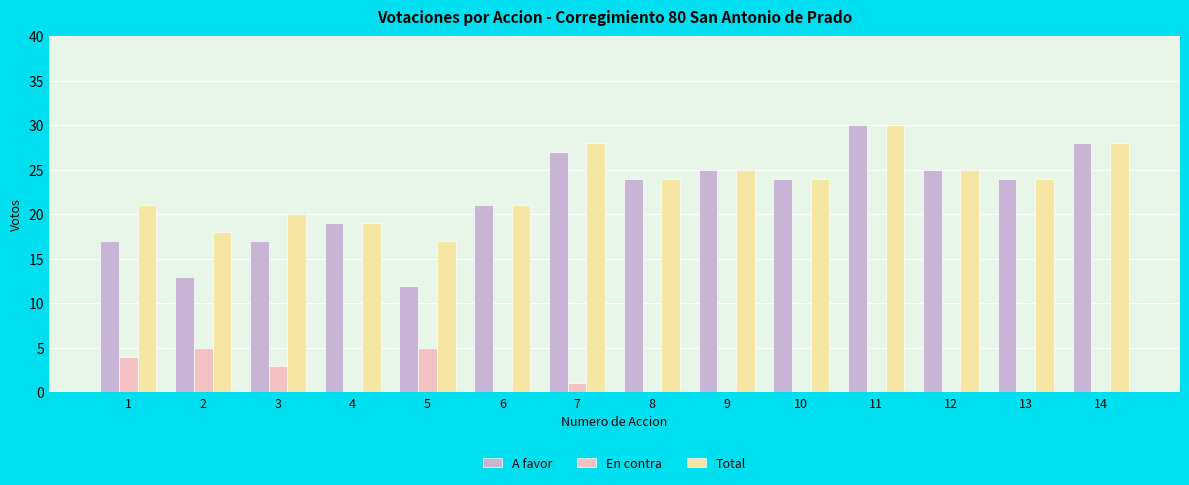

Is the value of Total at 14 greater than the value of En contra at 12?

Yes